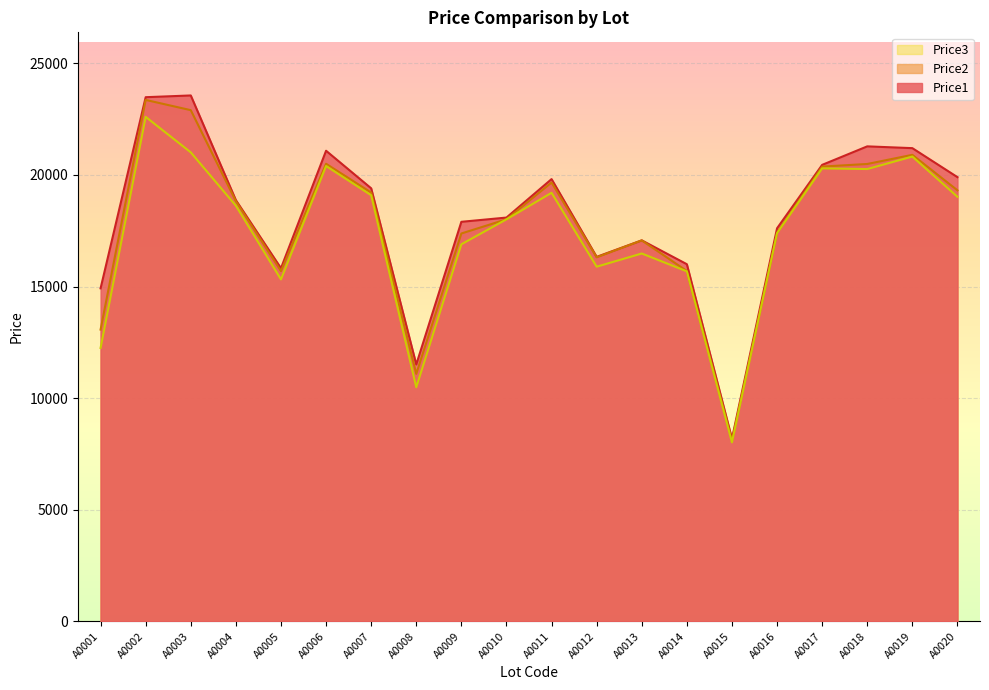

What is the difference between the maximum and minimum values in the Price1 series?

15372